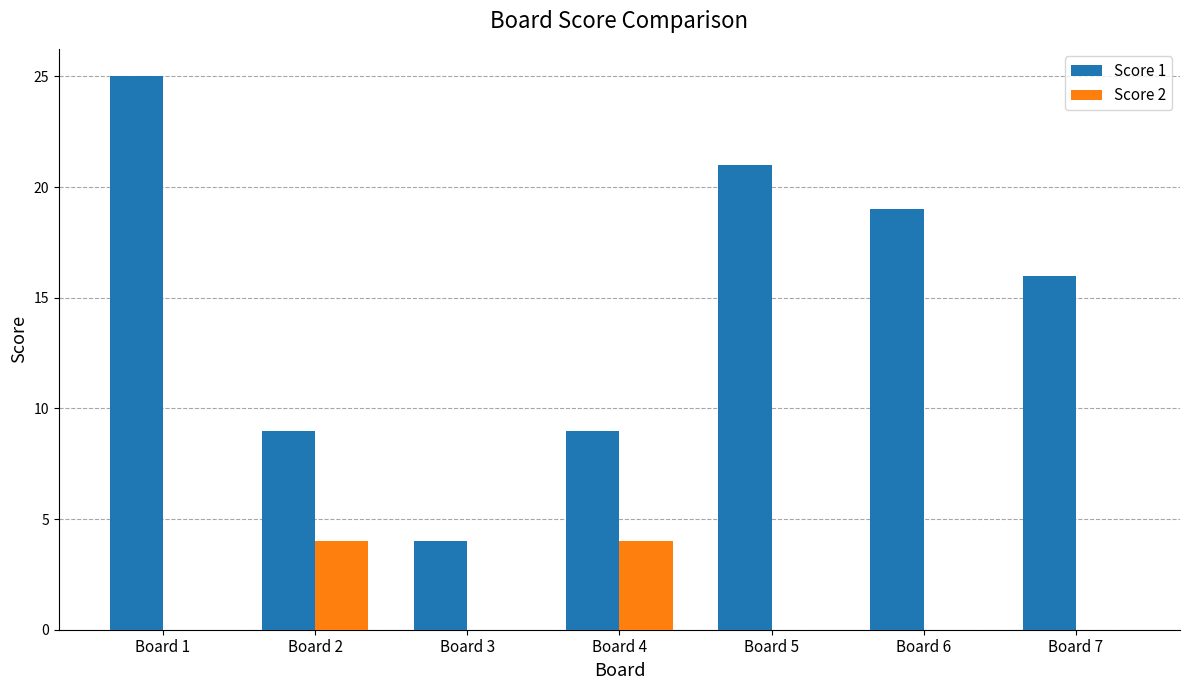

Which category has the highest value across all series?

Board 1